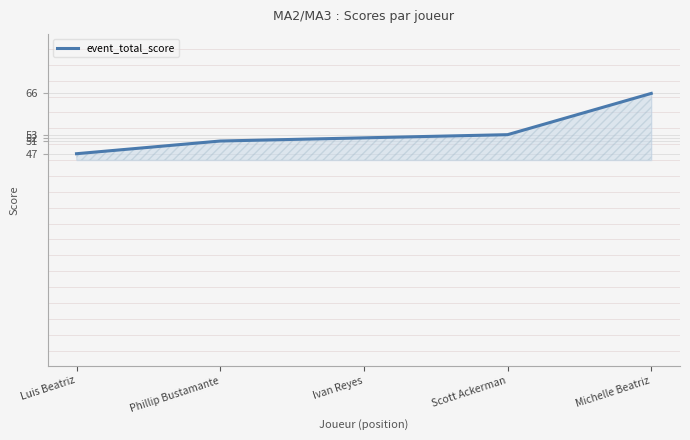

What position from the right is Phillip Bustamante?

4